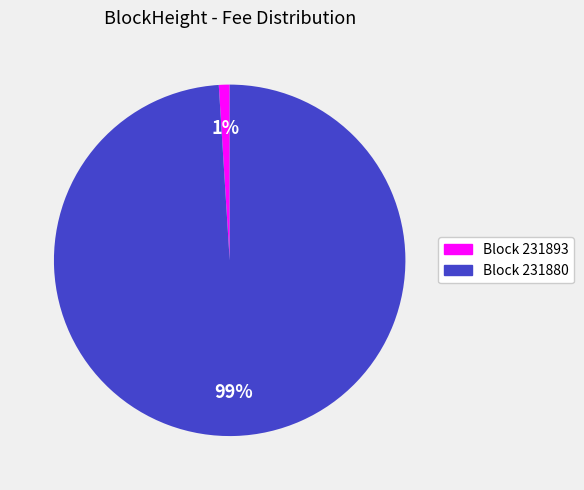

To the nearest percent, what is the difference between the largest and smallest slice percentages?

98%